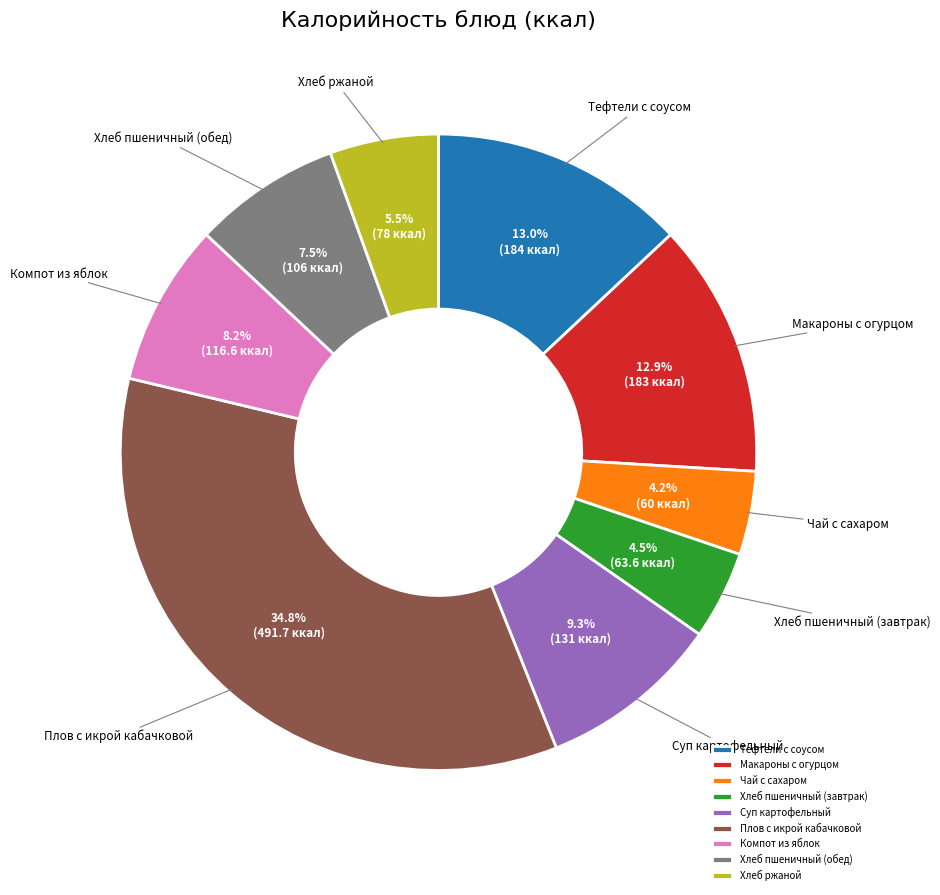

True or false: Тефтели с соусом accounts for 3% of the total.

False